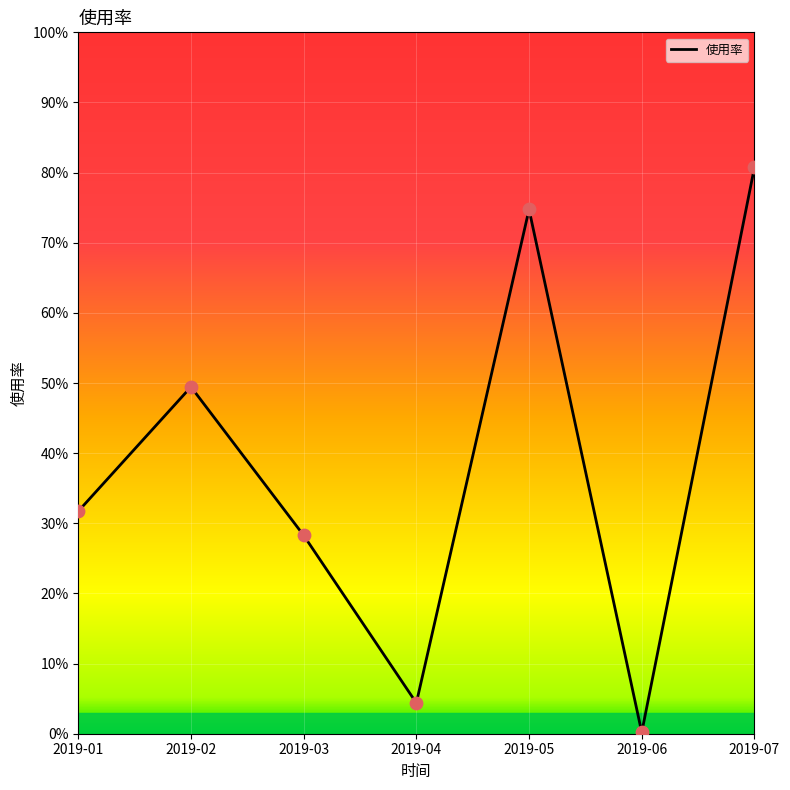

What is the change in value from 2019-05 to 2019-07?

+0.1